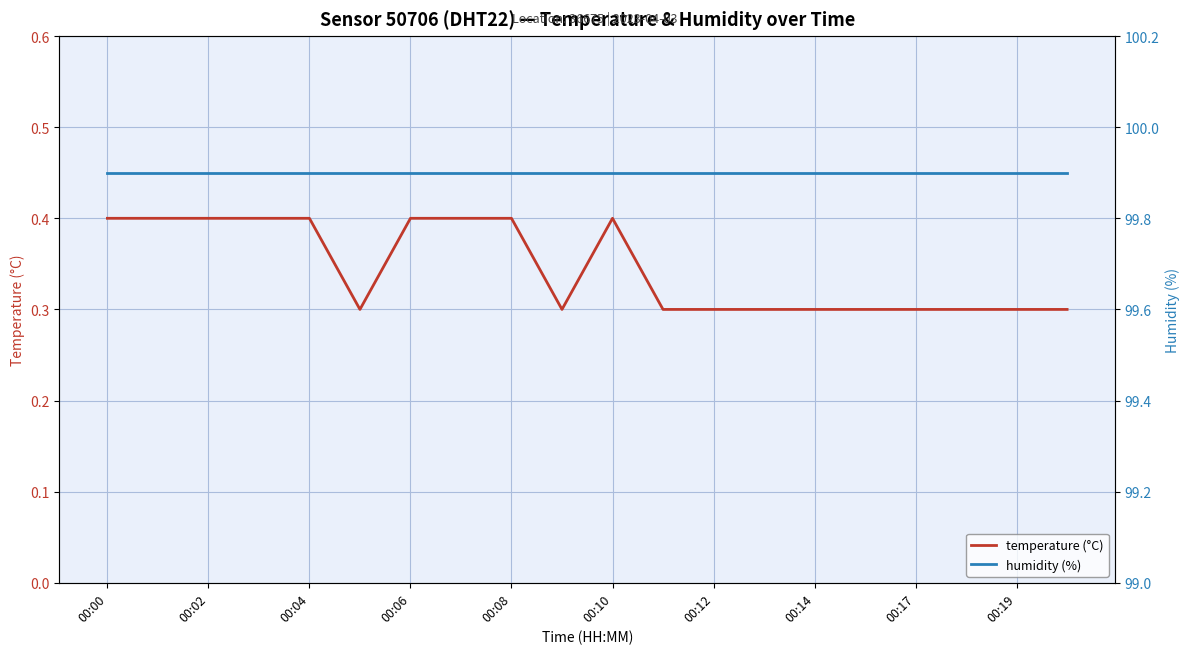

Which series has the largest total across all categories?

humidity (%)